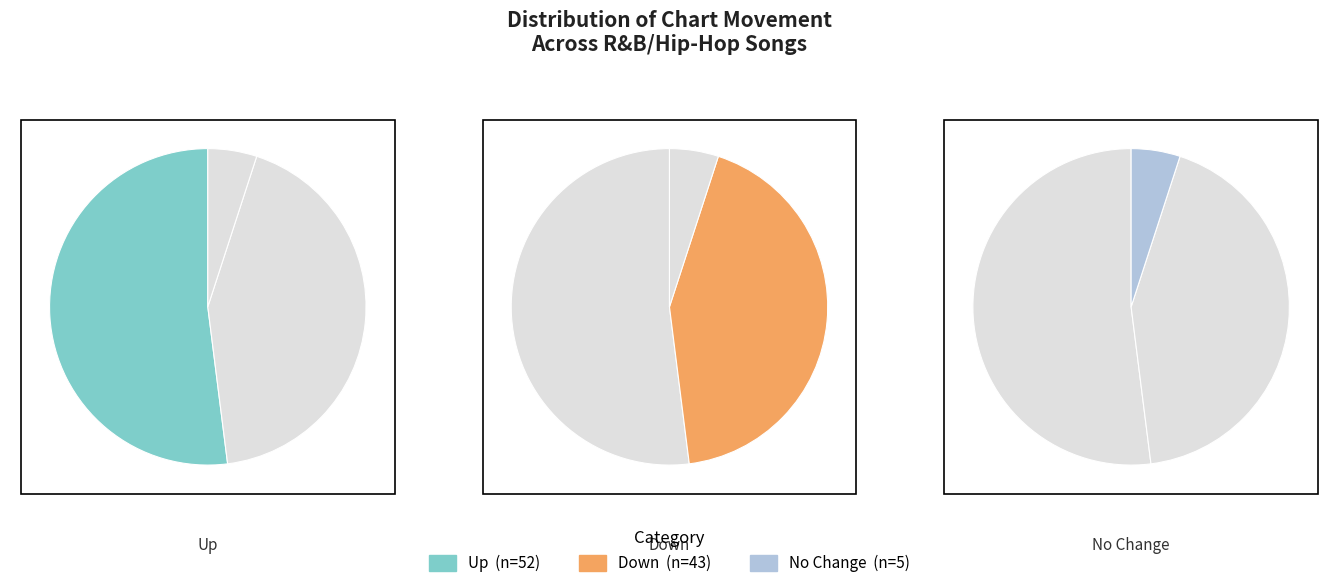

How many slices are in this pie chart?

3